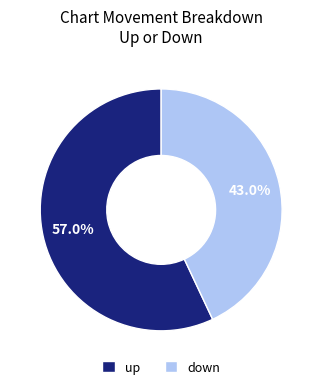

What is the majority slice?

up